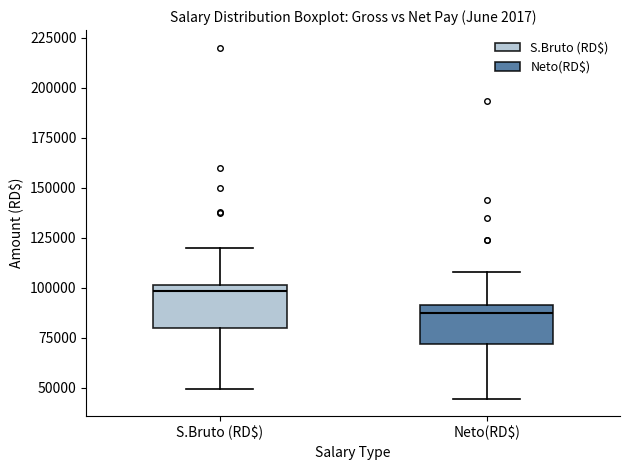

Reading left to right, read every box against the y-axis: the position of its median line, the range the box covers, and the ends of its whiskers. The values are not printed on the chart, so give them approximately, as read against the axis.

S.Bruto (RD$): median 100000 (just below the box's upper edge), box 80000 to 100000, whiskers 50000 to 120000
Neto(RD$): median 85000, box 70000 to 90000, whiskers 45000 to 110000